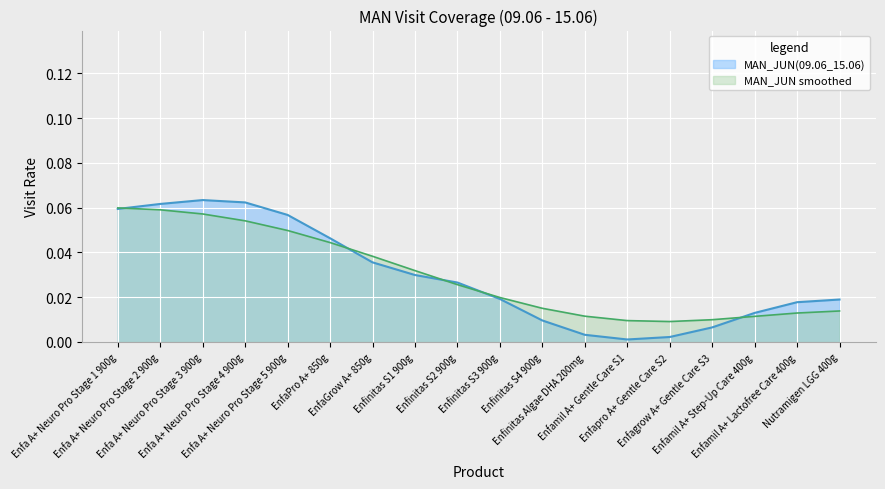

Which series has the largest range (max minus min)?

MAN_JUN(09.06_15.06)